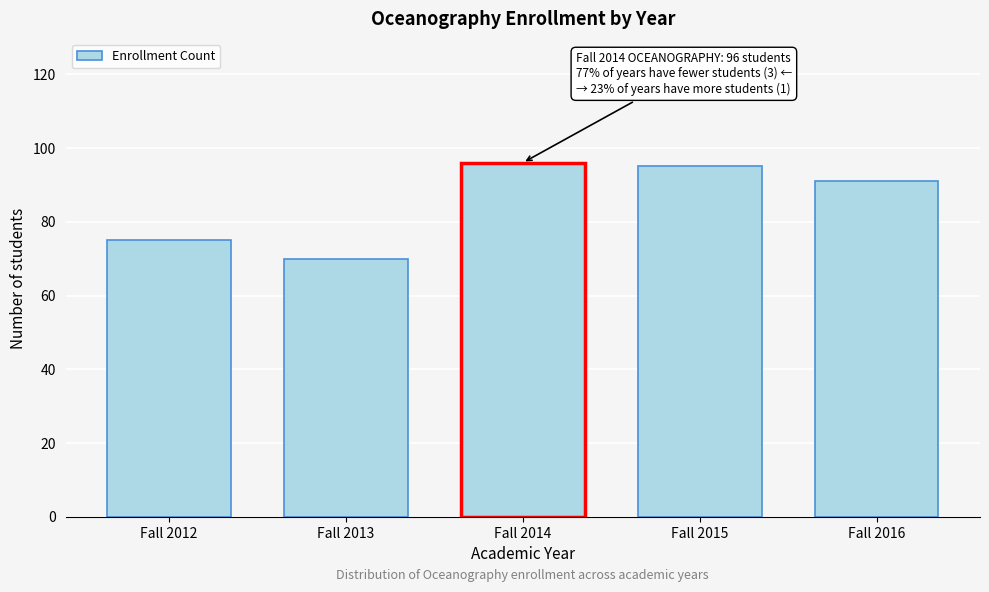

Reading left to right, transcribe all the data shown in this chart.

Fall 2012=75	Fall 2013=70	Fall 2014=96	Fall 2015=95	Fall 2016=91